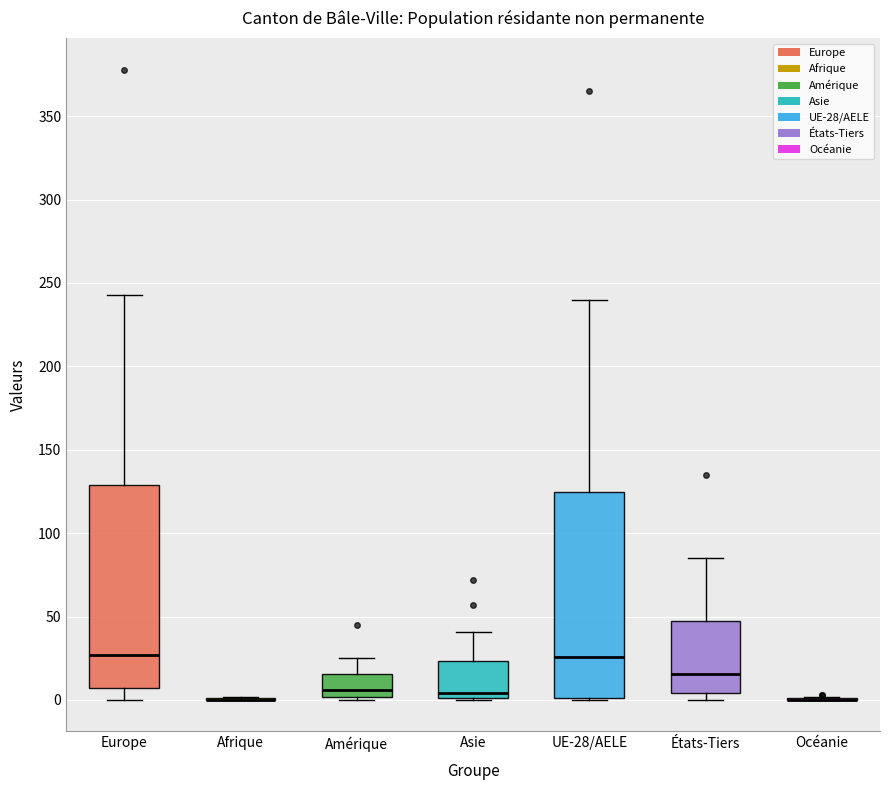

Where is the upper edge of the box for Asie on the y-axis? The values are not printed on the chart, so give them approximately, as read against the axis.

25